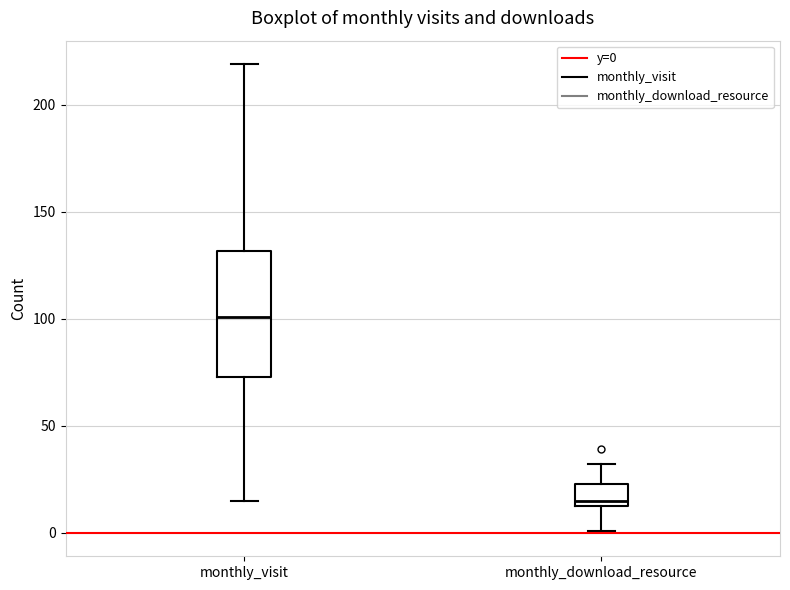

Which box is the tallest, from its lower edge to its upper edge?

monthly_visit